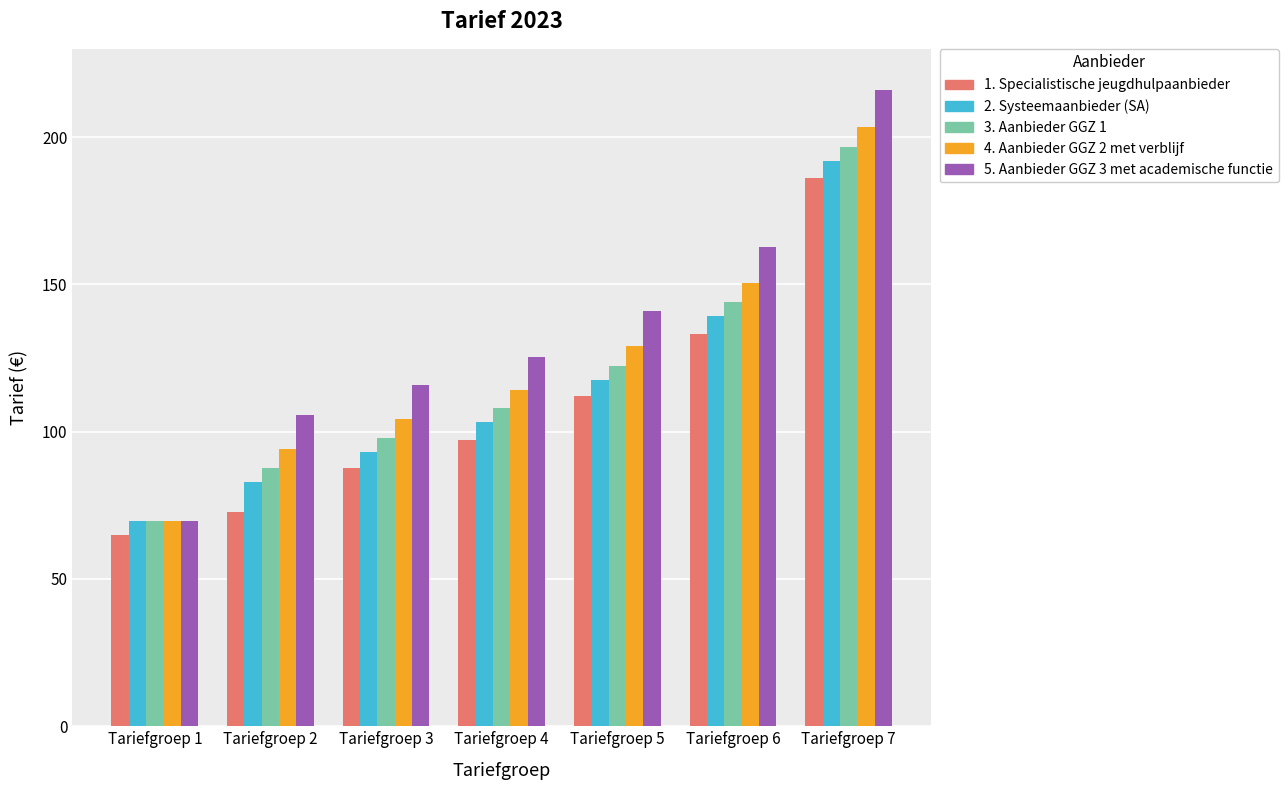

How many groups of bars are there?

7